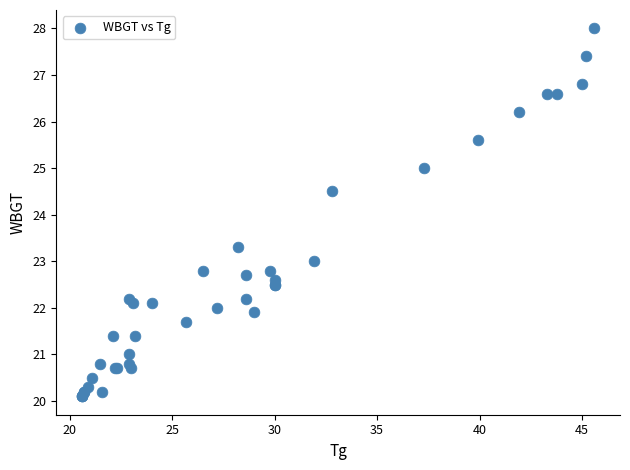

What Y value in the scatter plot is closest to 24?

24.5